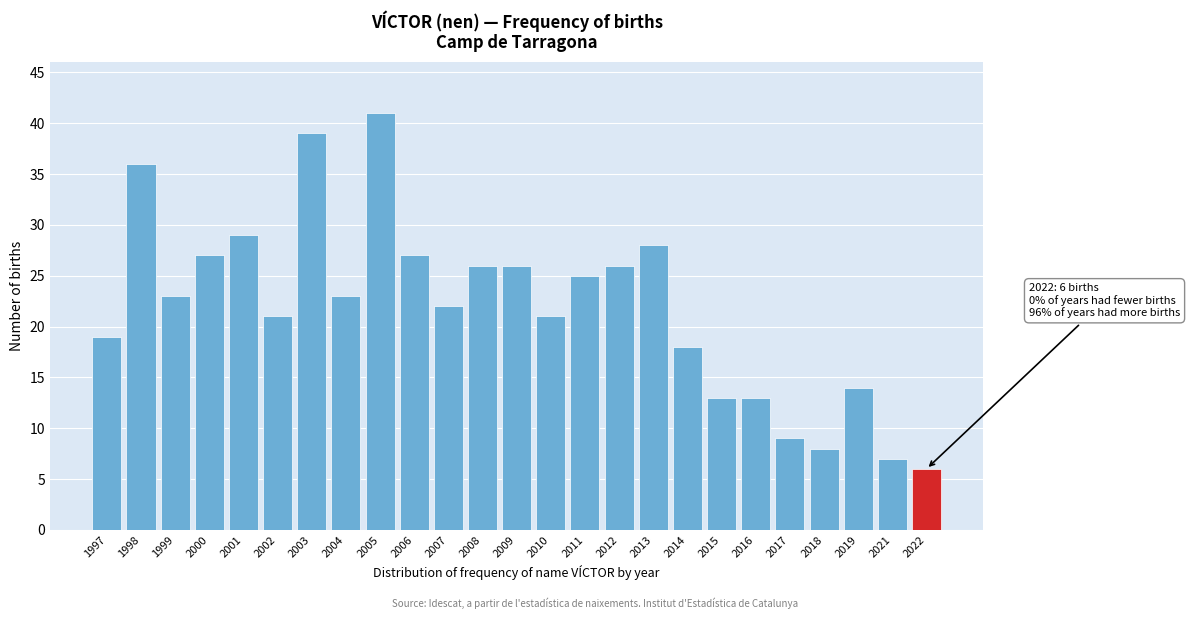

Reading right to left, list all the values displayed in this chart.

6	7	14	8	9	13	13	18	28	26	25	21	26	26	22	27	41	23	39	21	29	27	23	36	19